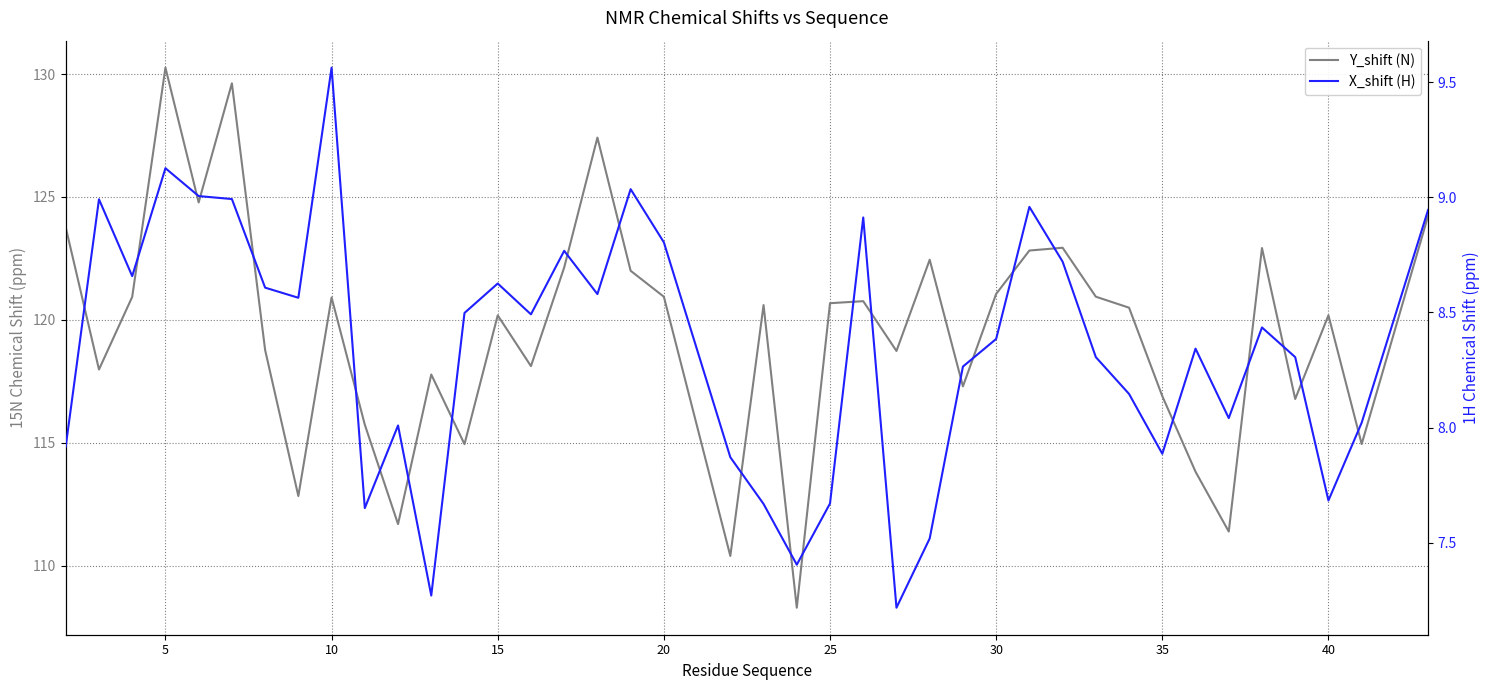

What is the highest value of the X_shift (H) series?

9.6